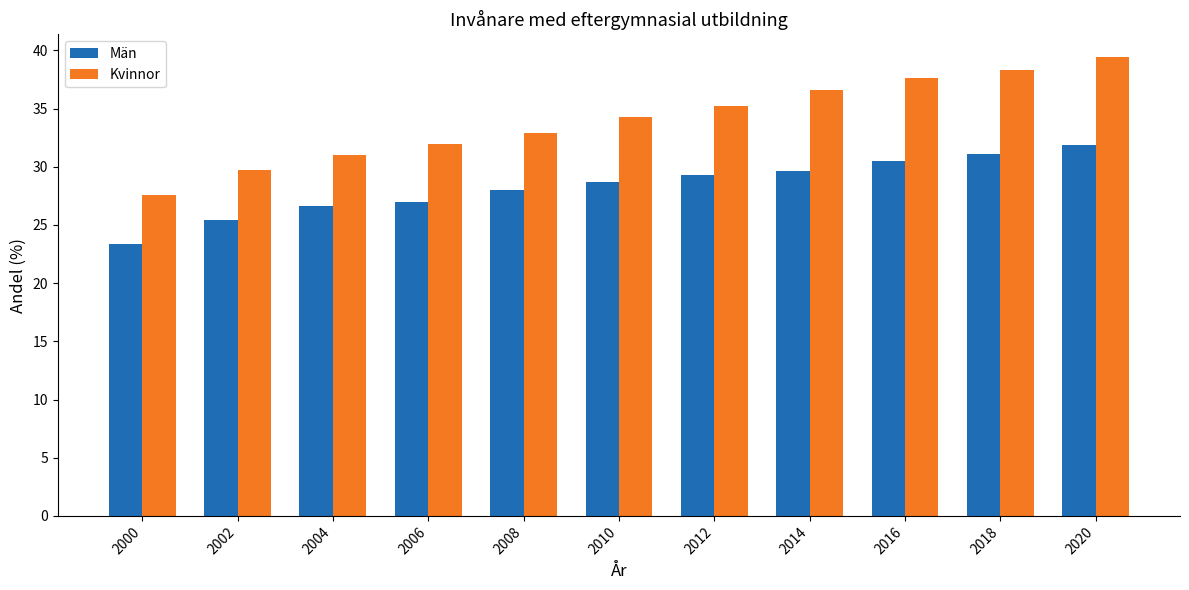

Reading left to right, transcribe all the data shown in this chart.

Män: 23.4	25.5	26.6	26.9	28.0	28.7	29.3	29.6	30.5	31.1	31.9
Kvinnor: 27.5	29.7	31.0	31.9	32.9	34.3	35.2	36.6	37.7	38.3	39.4